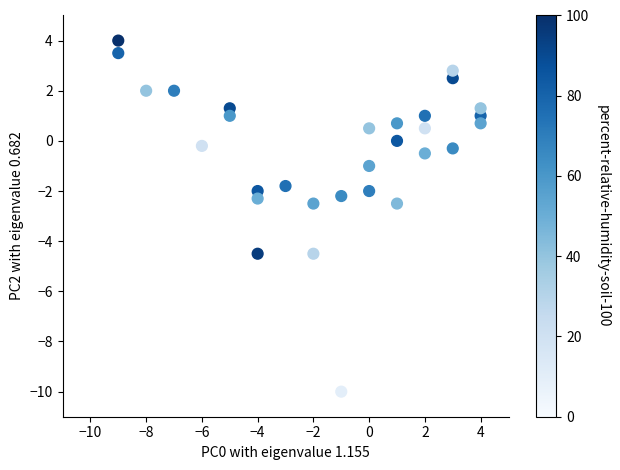

What is the range of X values (max minus min)?

13.0